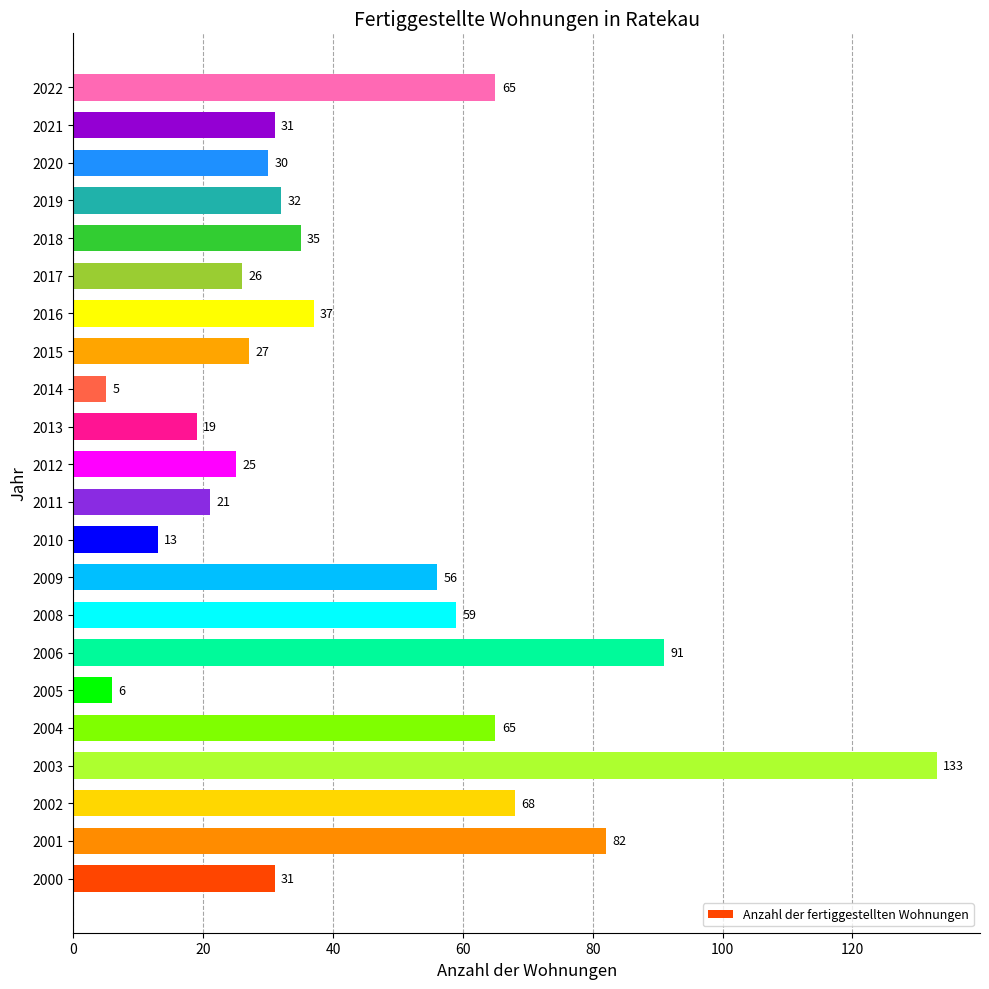

Reading bottom to top, list all the values displayed in this chart.

31	82	68	133	65	6	91	59	56	13	21	25	19	5	27	37	26	35	32	30	31	65